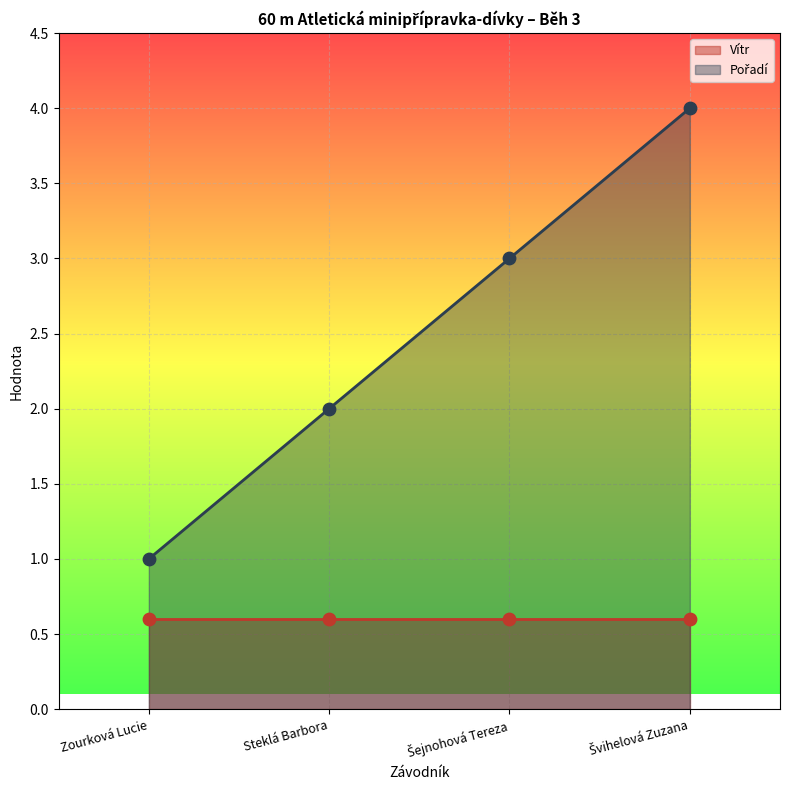

Which has a higher value, Švihelová Zuzana or Steklá Barbora?

Švihelová Zuzana